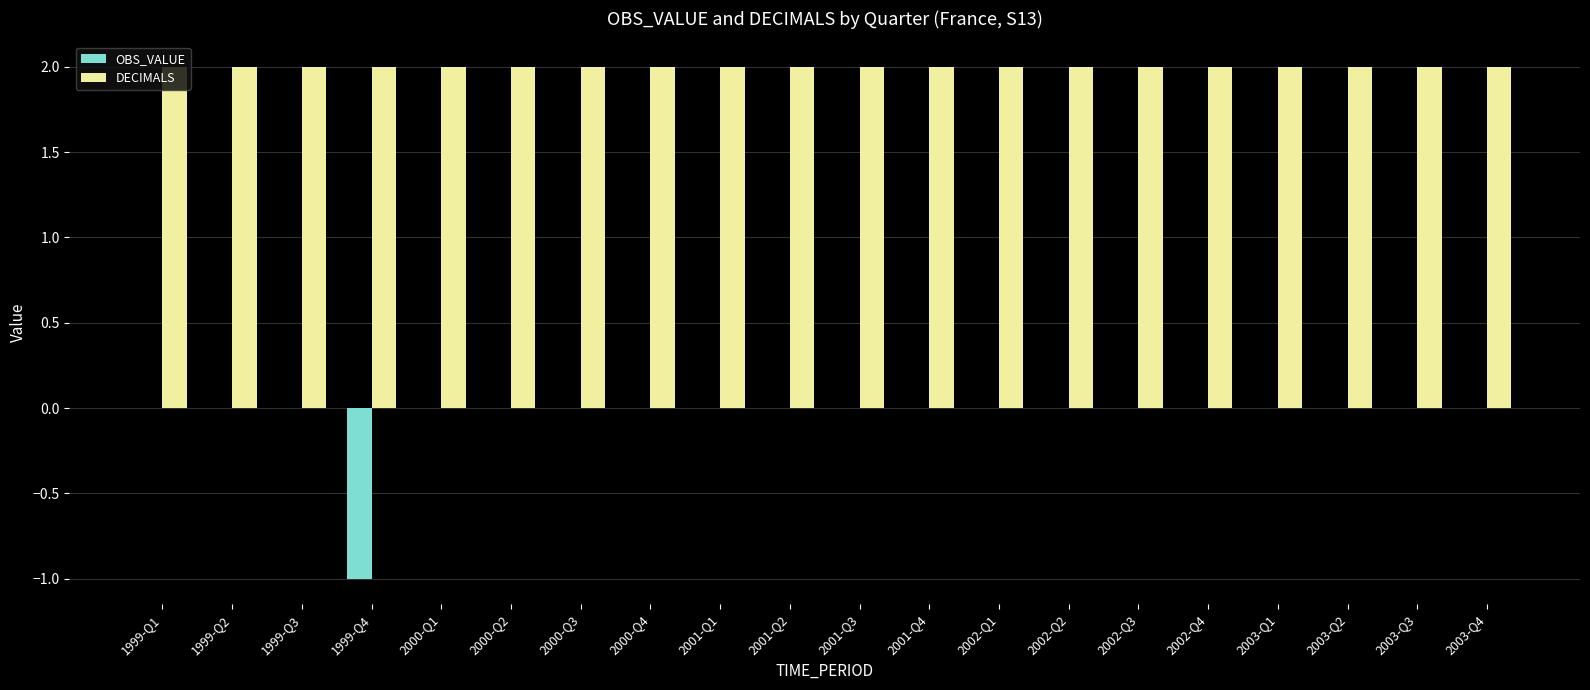

What is the maximum value for DECIMALS?

2